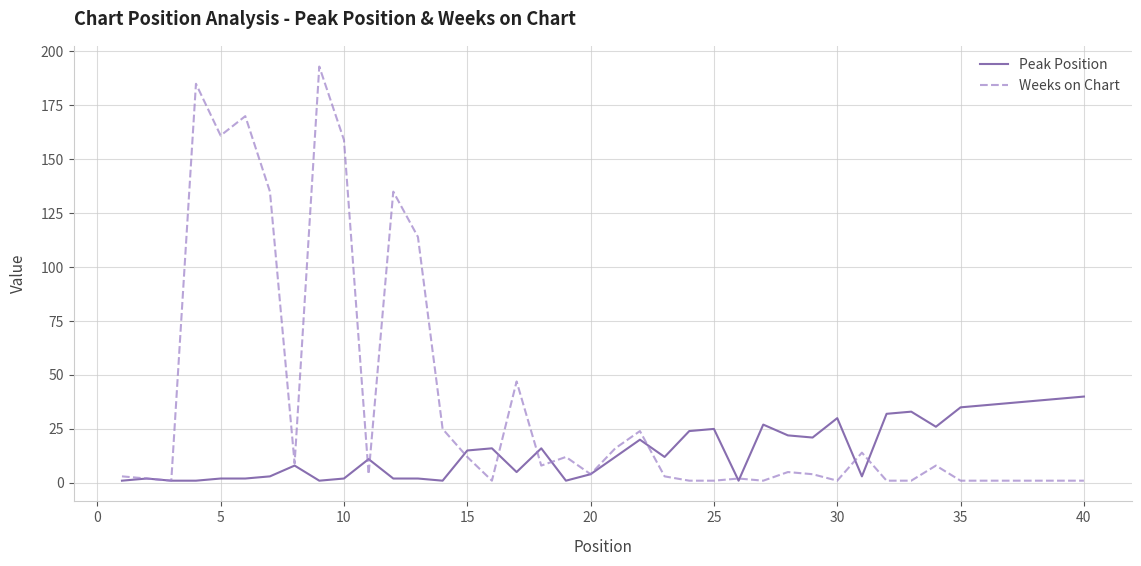

What is the average value of the Weeks on Chart series?

37